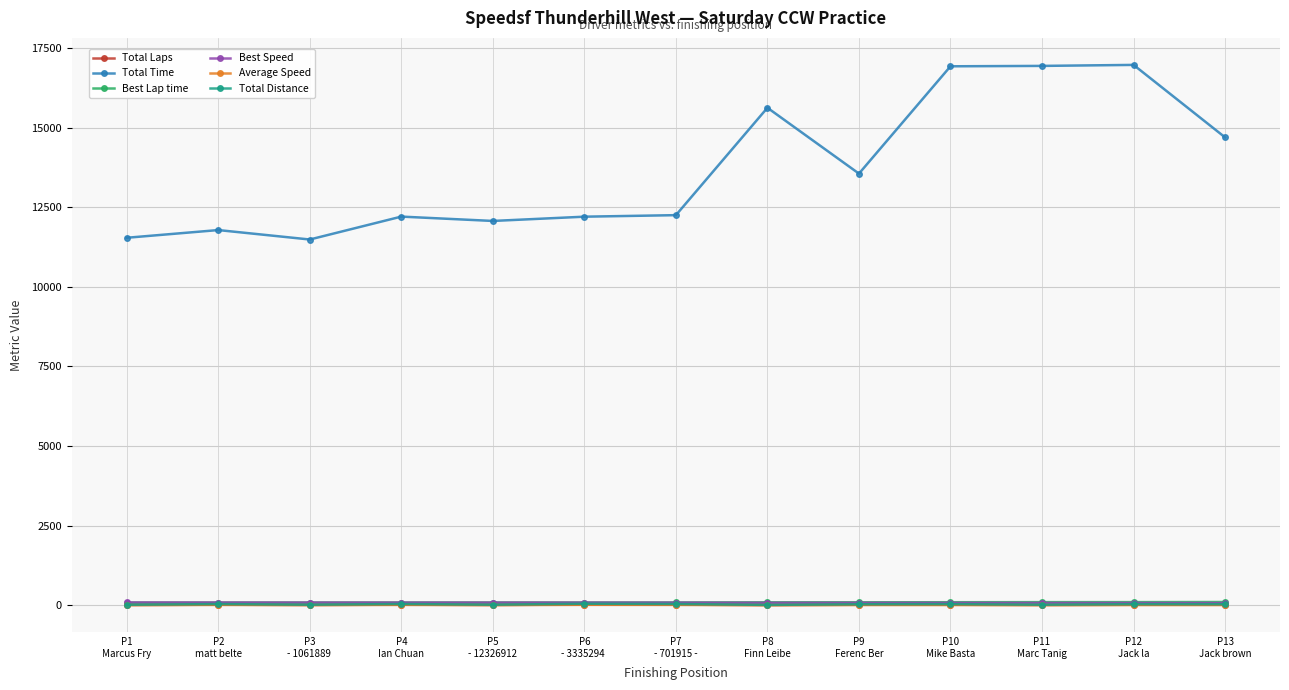

True or false: Total Time has more than 0 points higher than both neighbors.

True